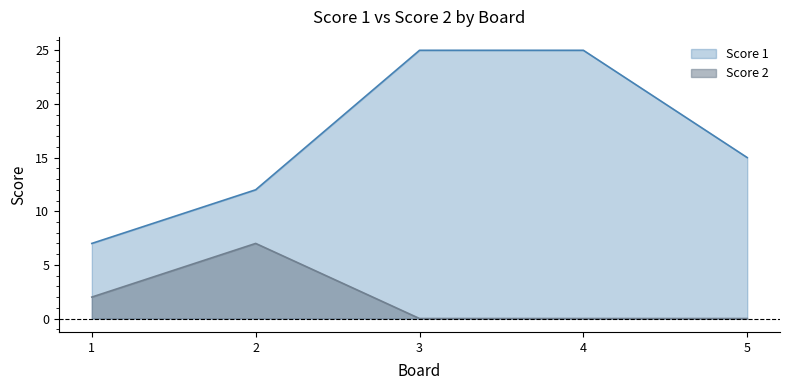

Rank the series at 4 from lowest to highest value.

Score 2, Score 1